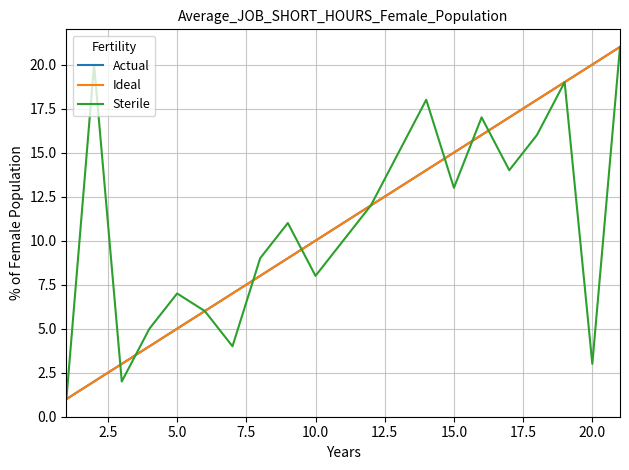

Does the chart have visible grid lines?

Yes